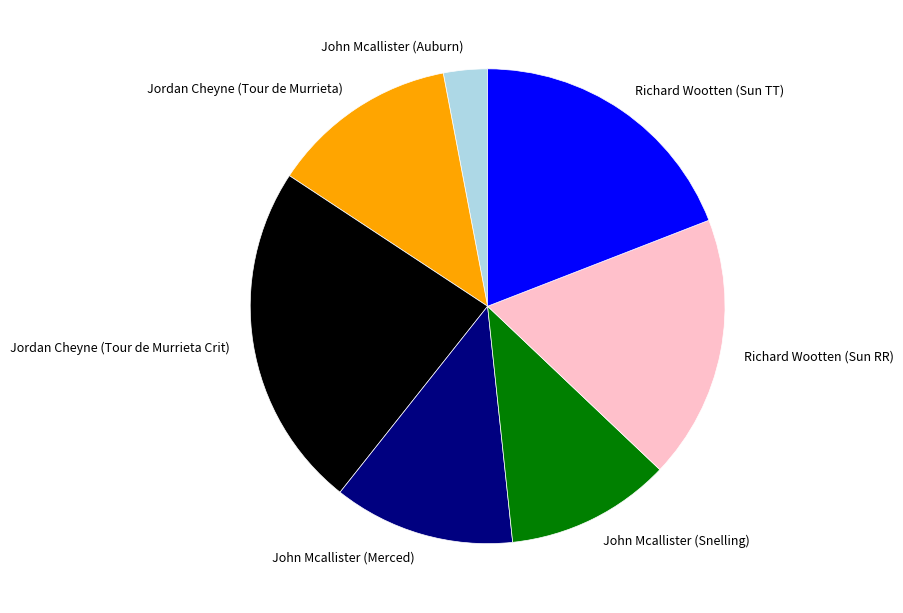

Do Richard Wootten (Sun RR) and John Mcallister (Merced) together represent more than half of the pie?

No